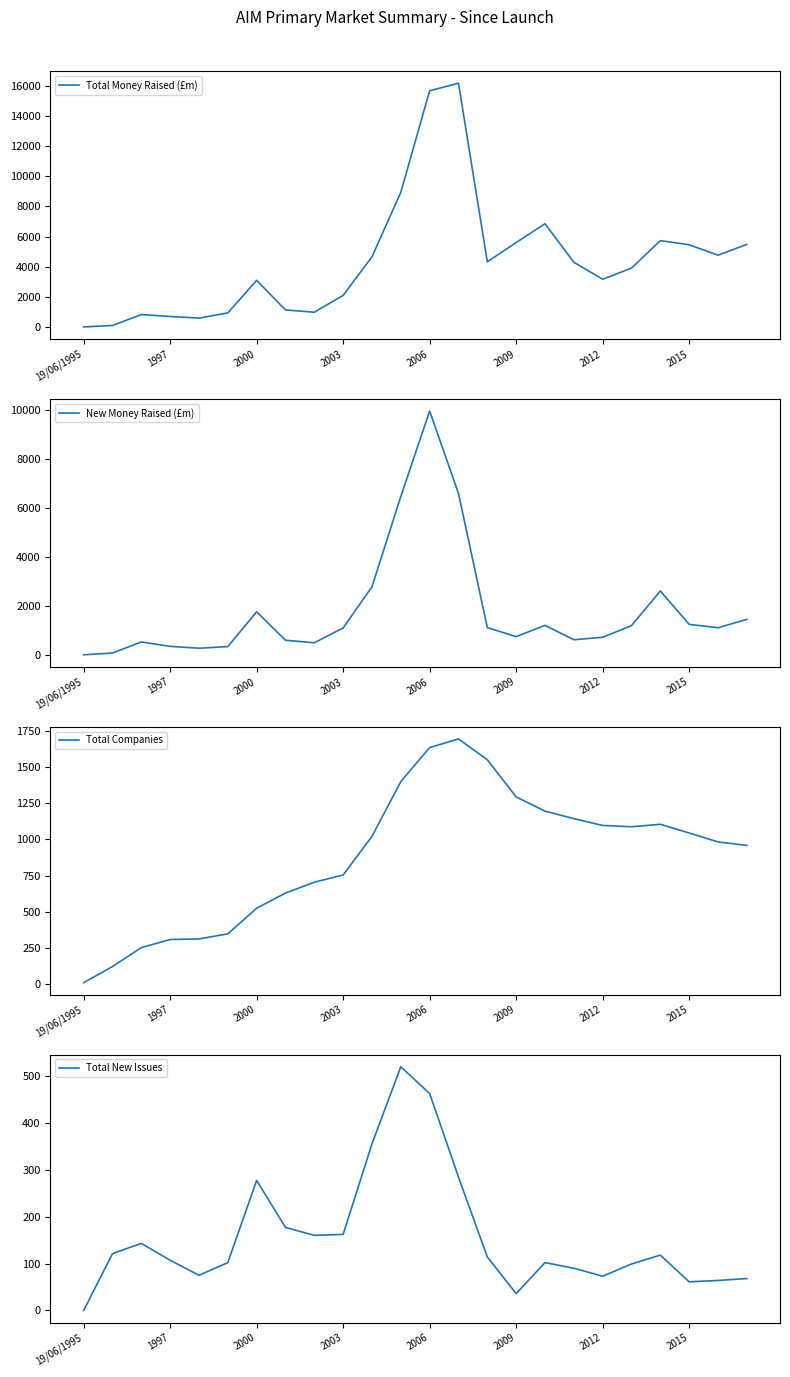

At which label does Total New Issues reach its minimum?

19/06/1995